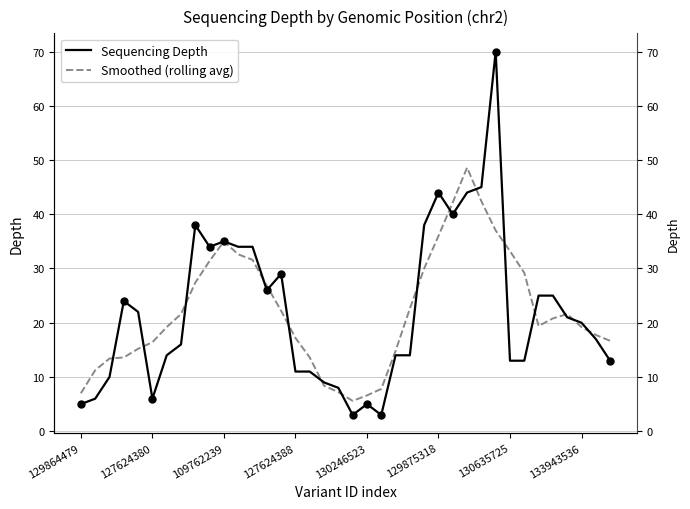

Reading right to left, what are all the values shown in this chart?

Sequencing Depth: 13.0	17.0	20.0	21.0	25.0	25.0	13.0	13.0	70.0	45.0	44.0	40.0	44.0	38.0	14.0	14.0	3.0	5.0	3.0	8.0	9.0	11.0	11.0	29.0	26.0	34.0	34.0	35.0	34.0	38.0	16.0	14.0	6.0	22.0	24.0	10.0	6.0	5.0
Smoothed (rolling avg): 16.7	17.8	19.2	21.6	20.8	19.4	29.2	33.2	37.0	42.4	48.6	42.2	36.0	30.0	22.6	14.8	7.8	6.6	5.6	7.2	8.4	13.6	17.2	22.2	26.8	31.6	32.6	35.0	31.4	27.4	21.6	19.2	16.4	15.2	13.6	13.4	11.2	7.0